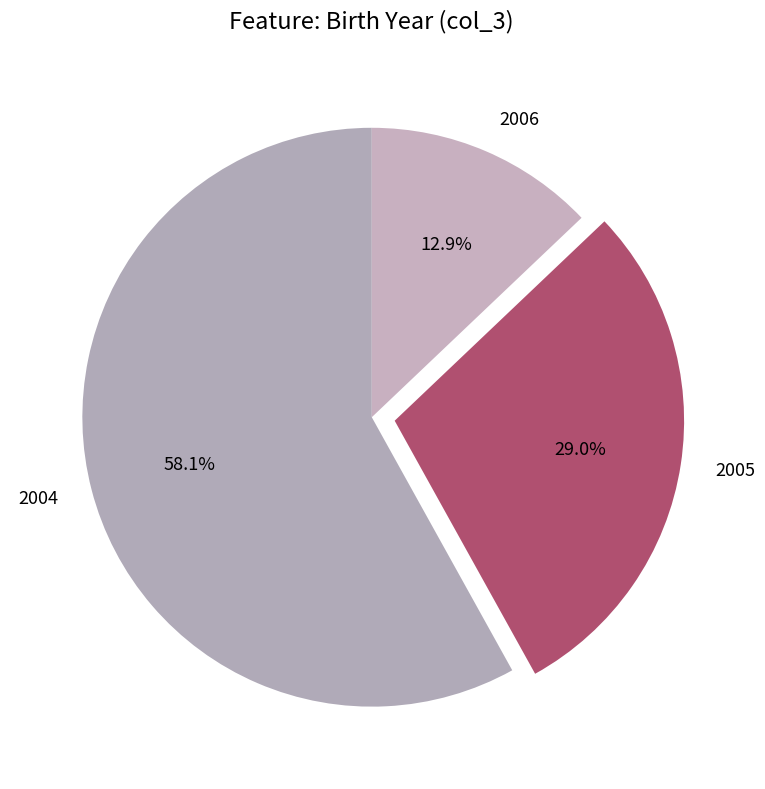

The 2004 slice represents 47% of the pie. True or false?

False